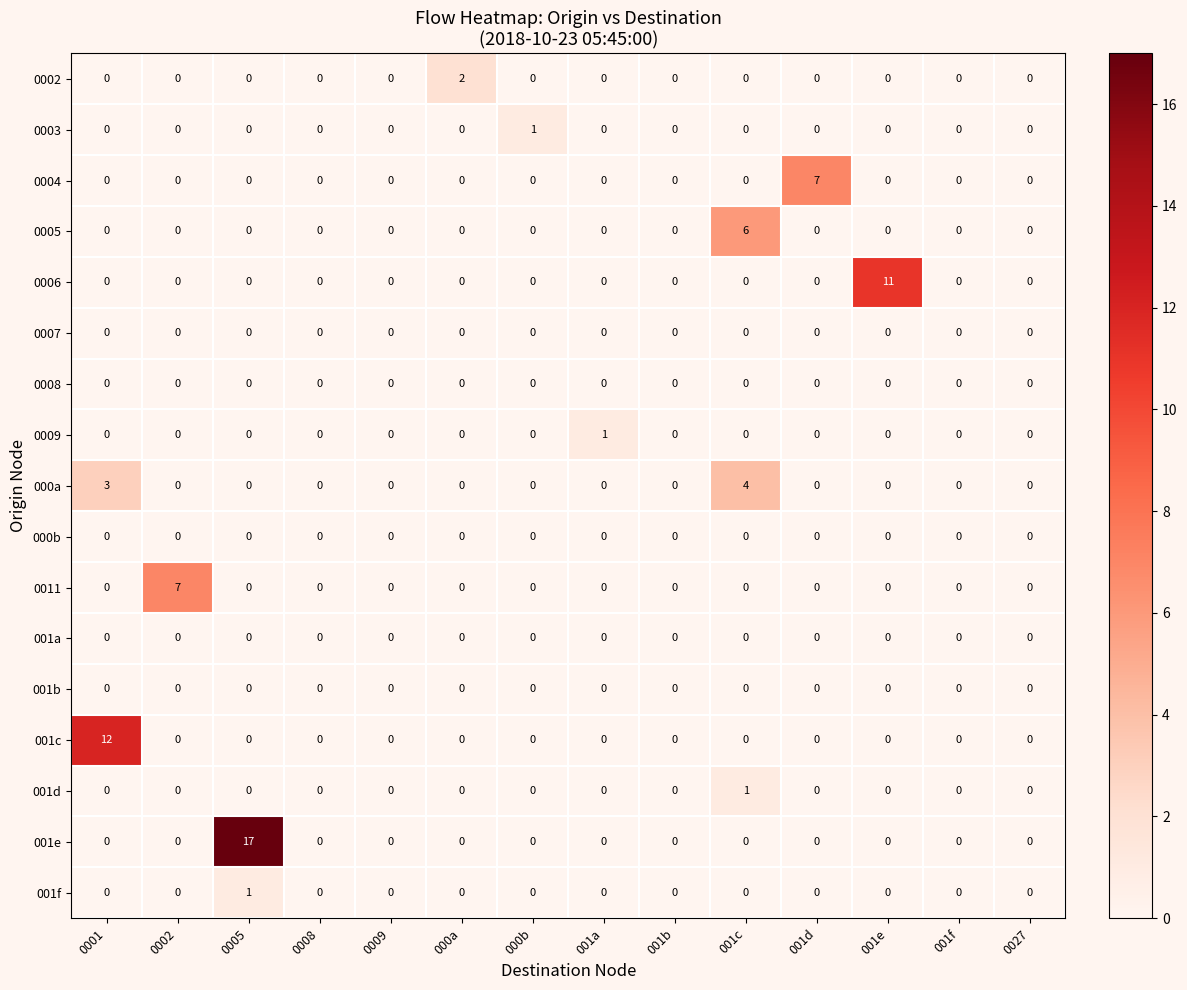

The 000a series shows 0 at 001d. True or false?

True